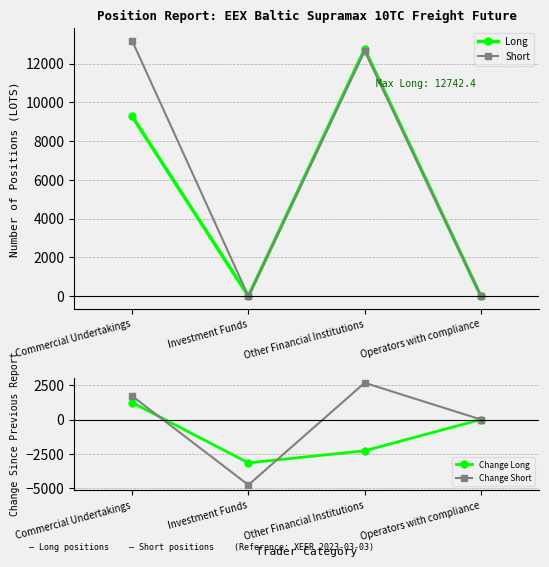

Rank the series at Other Financial Institutions from lowest to highest value.

Change Long, Change Short, Short, Long